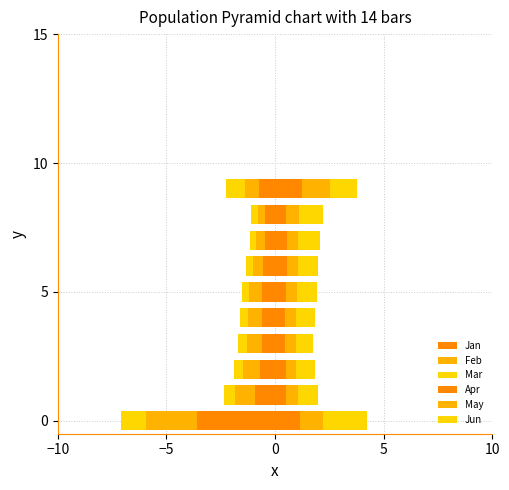

What value does the Jun series have at 7?

1.0